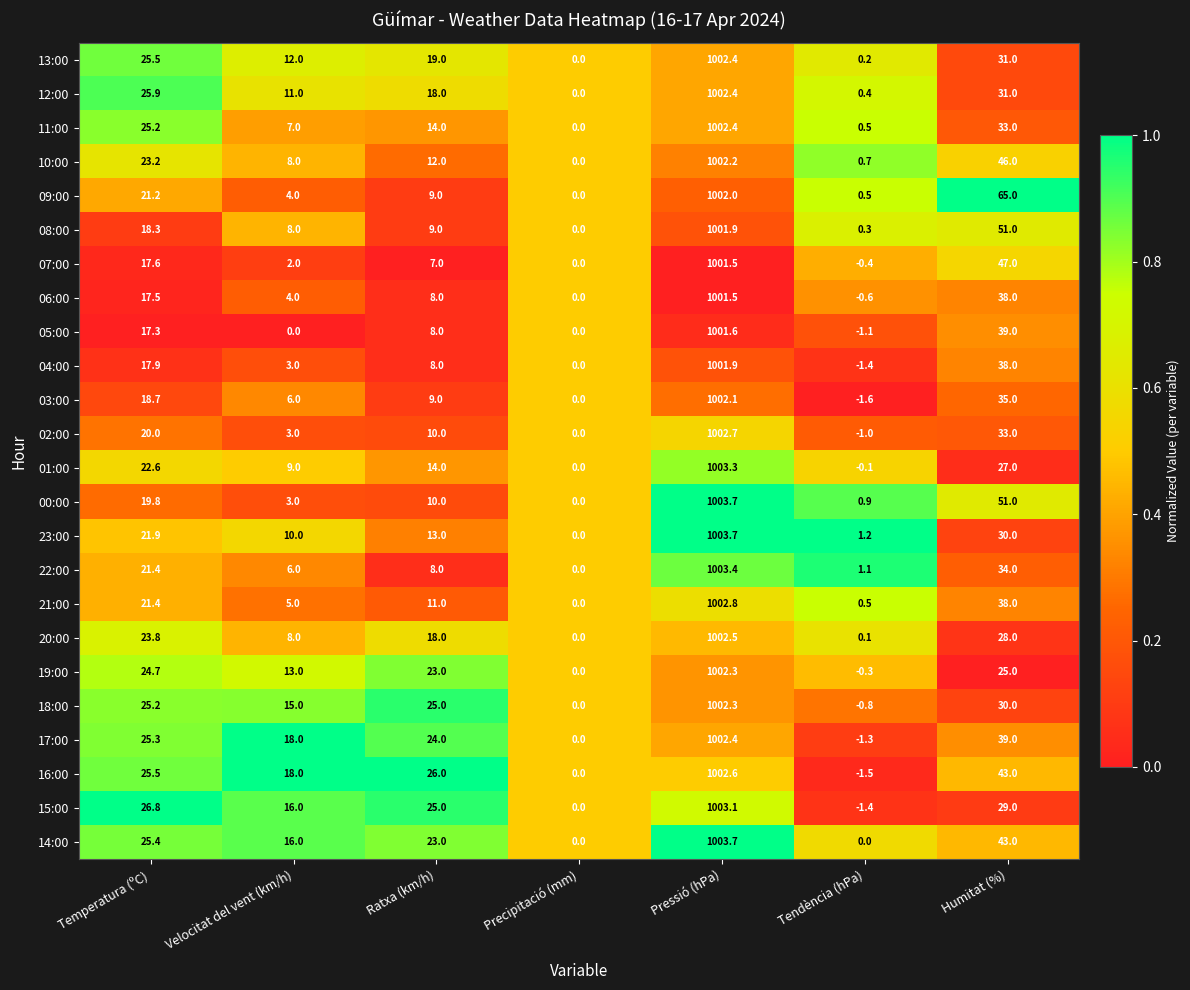

Where does the 03:00 series first go above 9?

Temperatura (ºC)